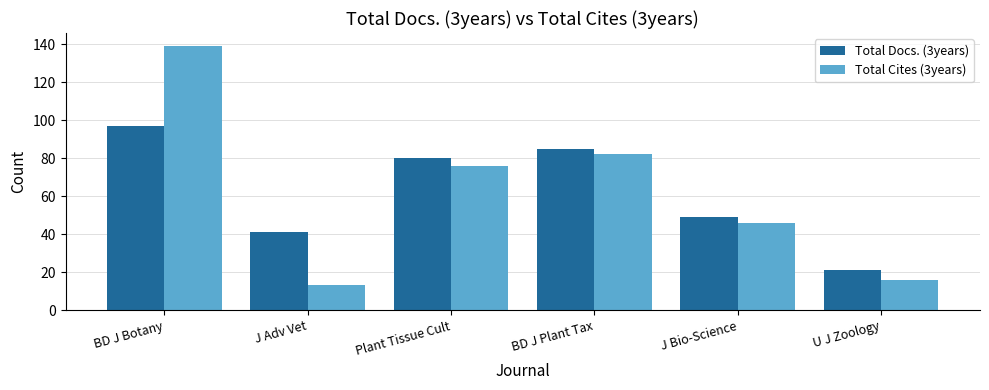

What is the difference between the highest and lowest values at BD J Botany?

42